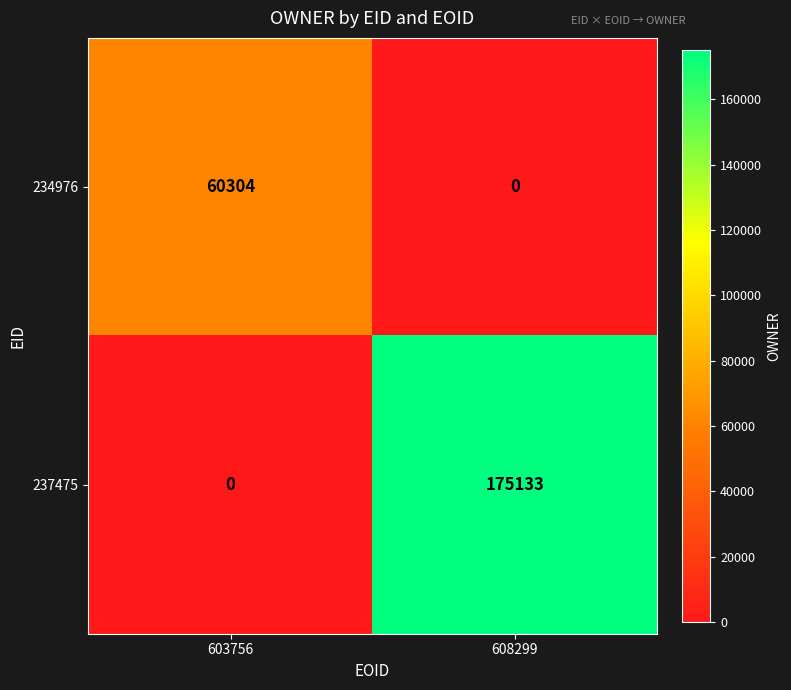

Read the 234976 value at 603756, to the nearest 10.

60300